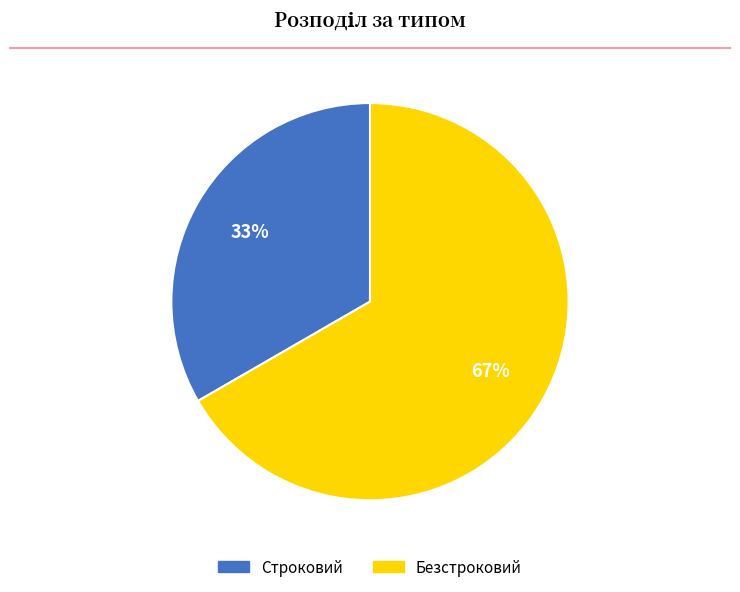

Rank the categories by value from highest to lowest.

Безстроковий, Строковий